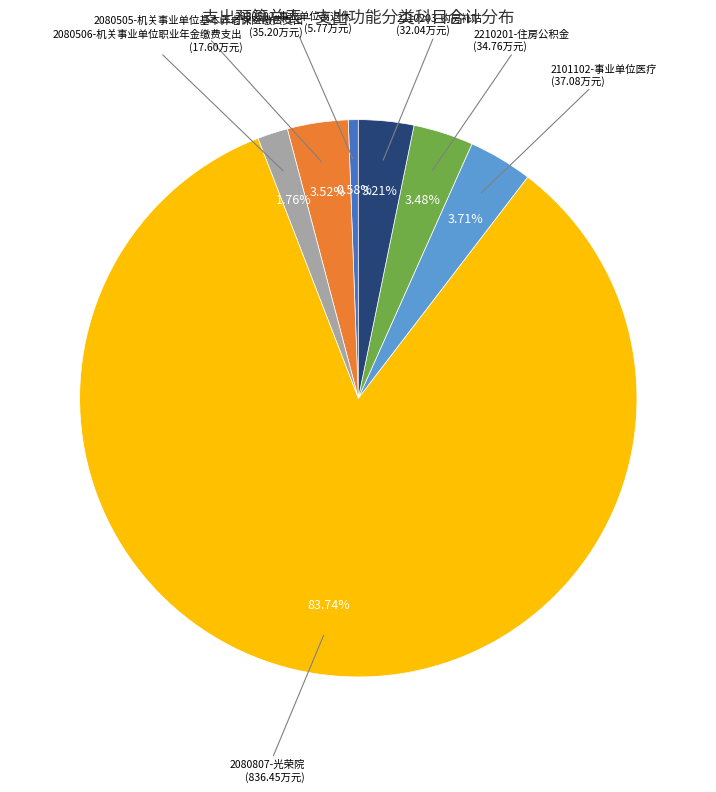

To the nearest percent, what is the difference between the largest and smallest slice percentages?

83%